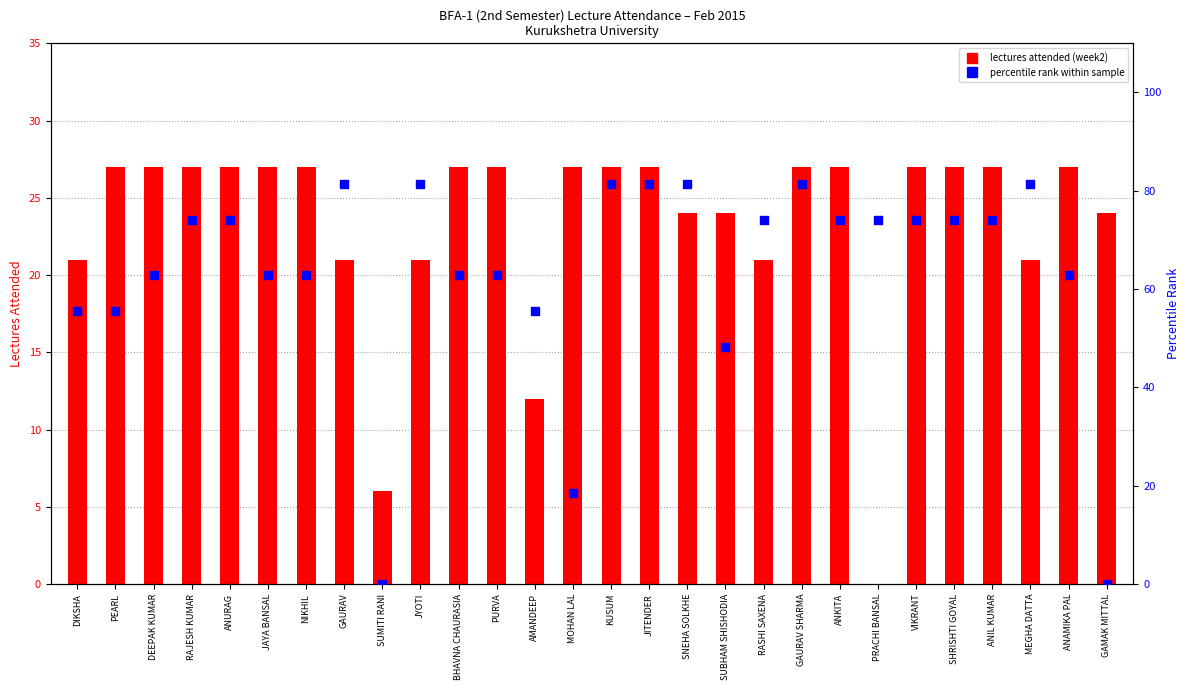

Which series has the largest total across all categories?

percentile rank within sample